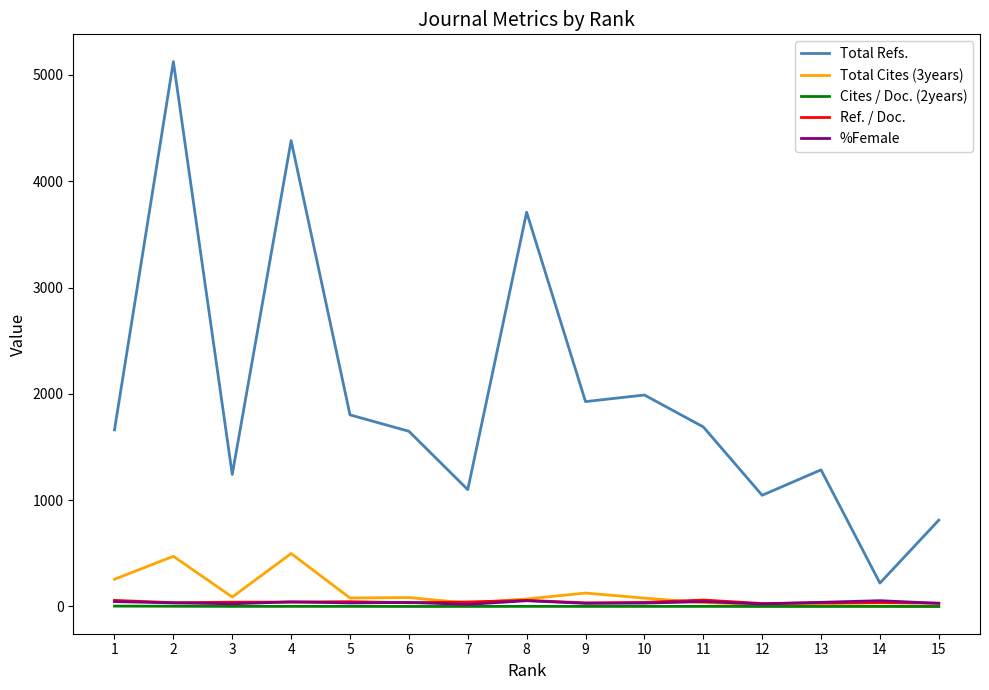

What is the lowest value of the Total Refs. series?

220.0